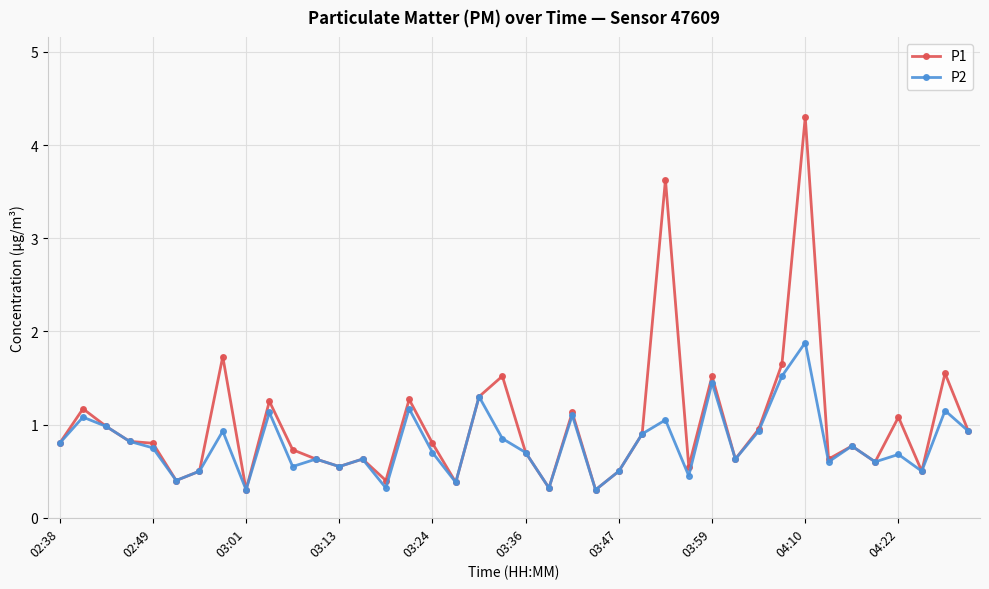

List the series in order of their peak value, highest first.

P1, P2